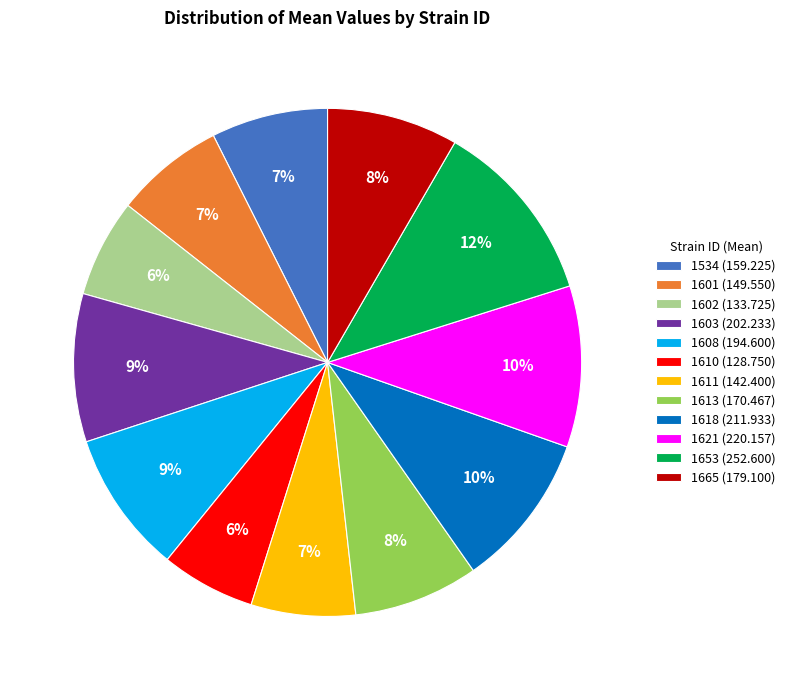

How many slices are in this pie chart?

12